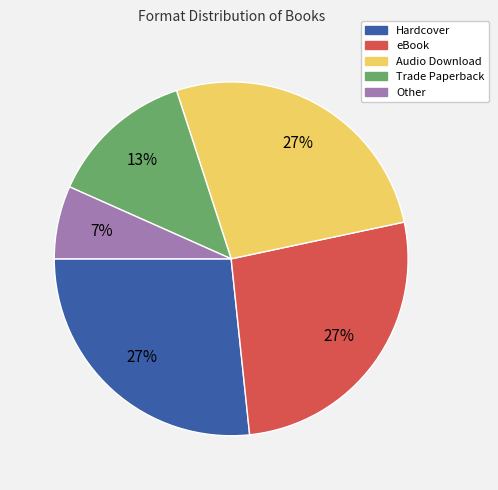

What percentage is the Hardcover slice, to the nearest percent?

27%